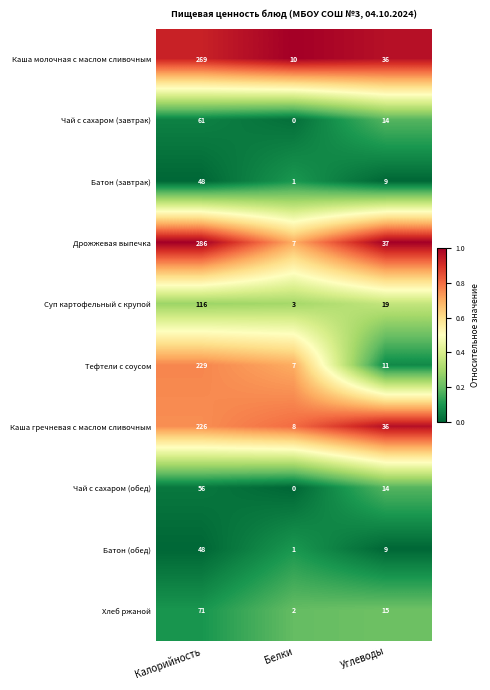

Reading left to right, what are all the values shown in this chart?

Каша молочная с маслом сливочным: Калорийность=269	Белки=10	Углеводы=36
Чай с сахаром (завтрак): Калорийность=61	Белки=0	Углеводы=14
Батон (завтрак): Калорийность=48	Белки=1	Углеводы=9
Дрожжевая выпечка: Калорийность=286	Белки=7	Углеводы=37
Суп картофельный с крупой: Калорийность=116	Белки=3	Углеводы=19
Тефтели с соусом: Калорийность=229	Белки=7	Углеводы=11
Каша гречневая с маслом сливочным: Калорийность=226	Белки=8	Углеводы=36
Чай с сахаром (обед): Калорийность=56	Белки=0	Углеводы=14
Батон (обед): Калорийность=48	Белки=1	Углеводы=9
Хлеб ржаной: Калорийность=71	Белки=2	Углеводы=15